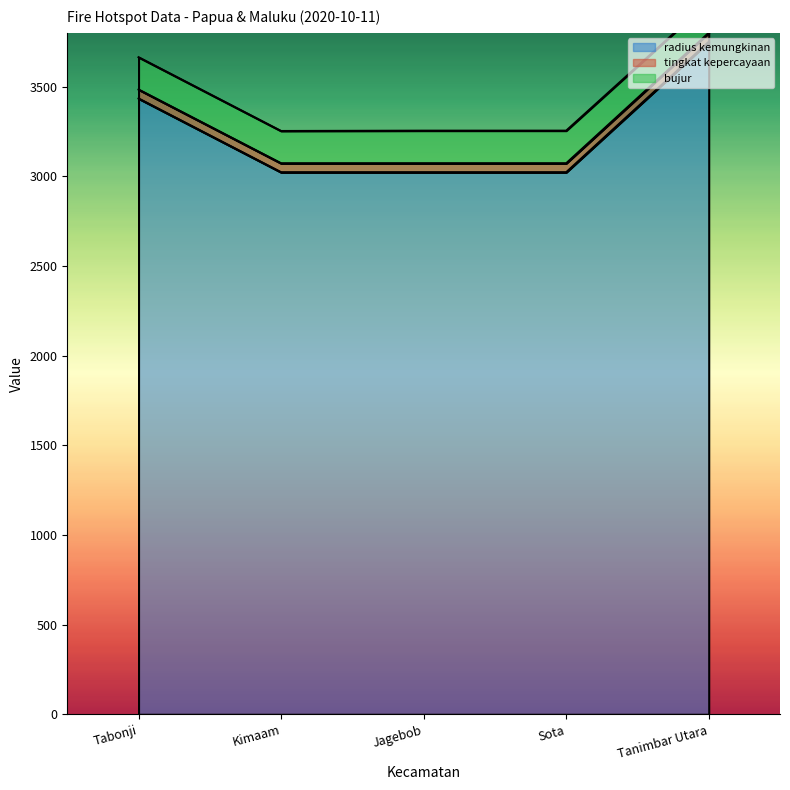

The tingkat kepercayaan (line) series shows 4660.7 at Kimaam. True or false?

False